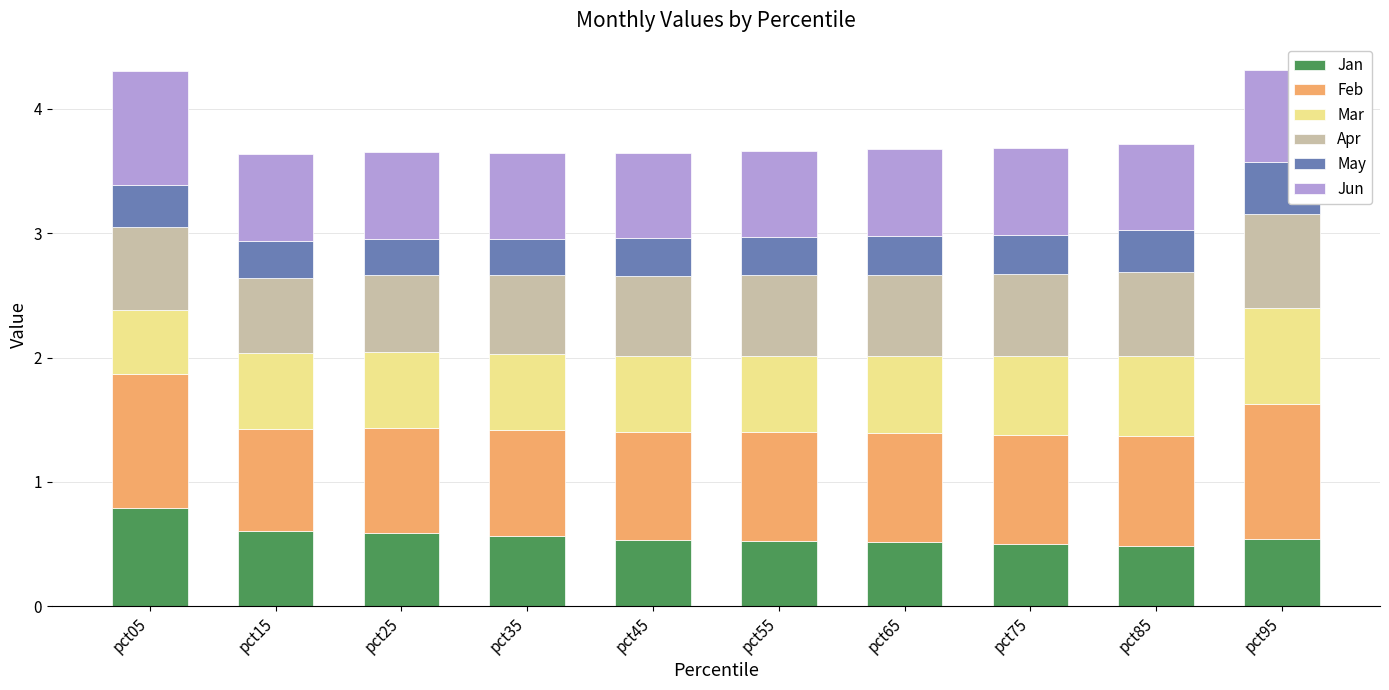

Is it true that Jan equals 0.7 at pct65?

False